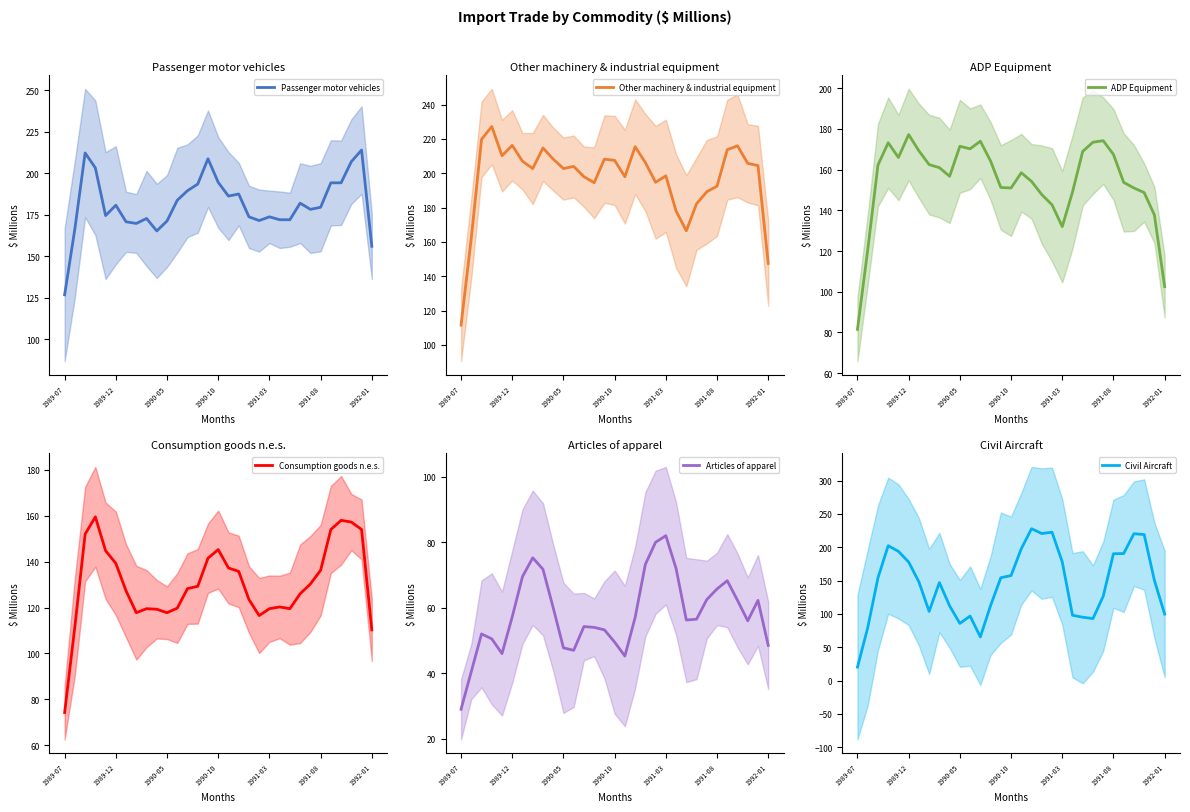

The value of Consumption goods n.e.s. at 1991-03 is 212.9. True or false?

False